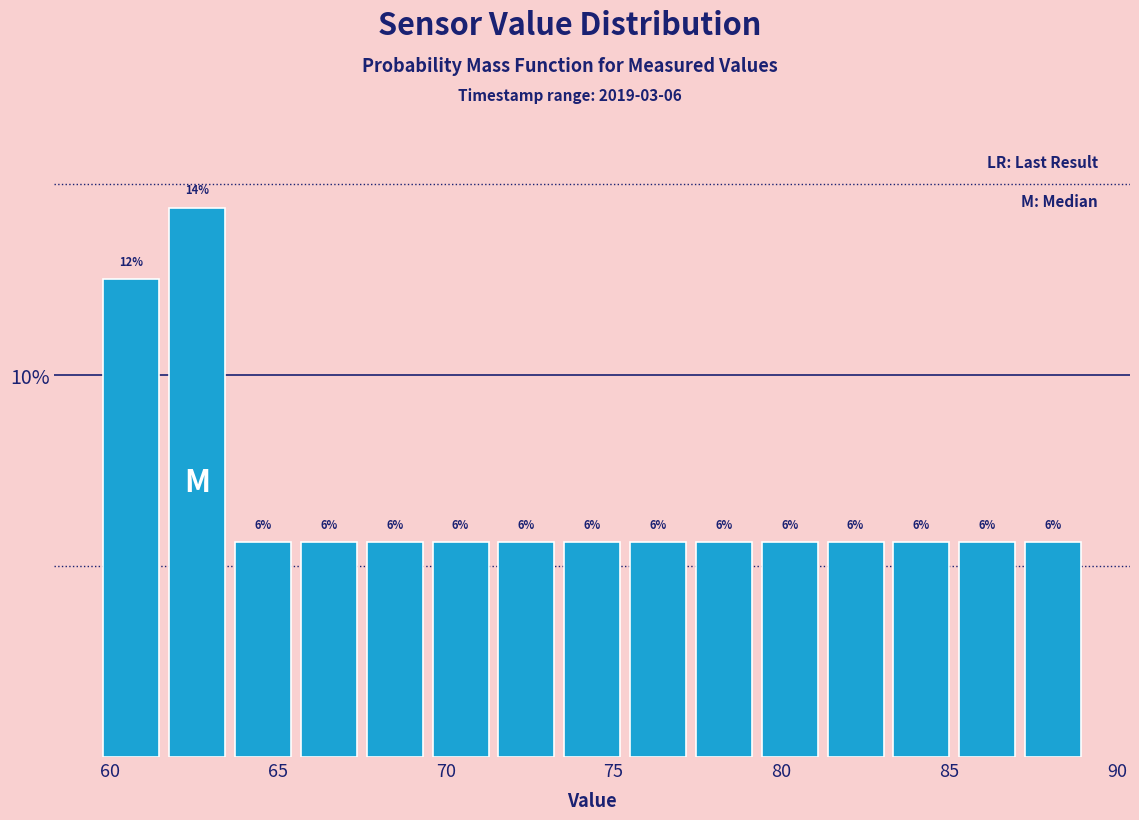

Read against the x-axis, roughly where is the centre of the tallest bar?

62.5